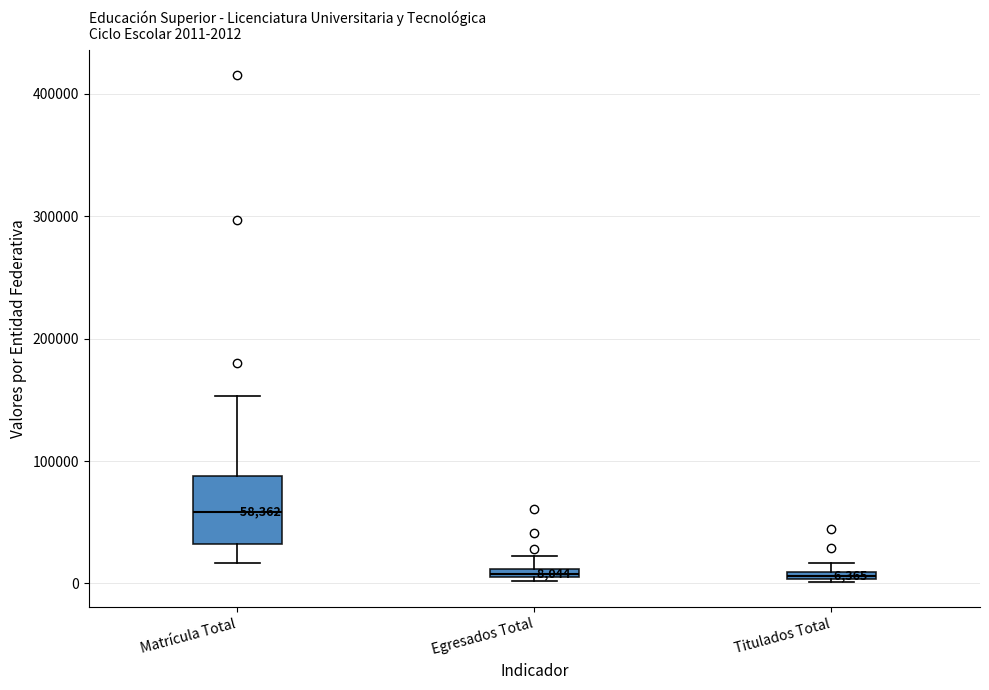

Comparing the boxes themselves (not the whiskers), which one is the tallest?

Matrícula Total